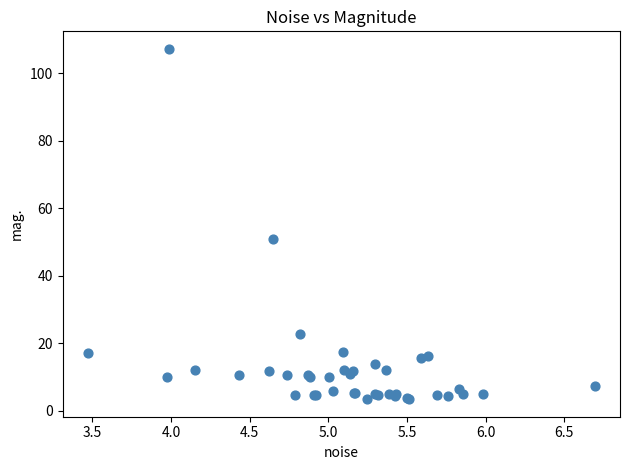

What Y value in the scatter plot is closest to 55?

50.9